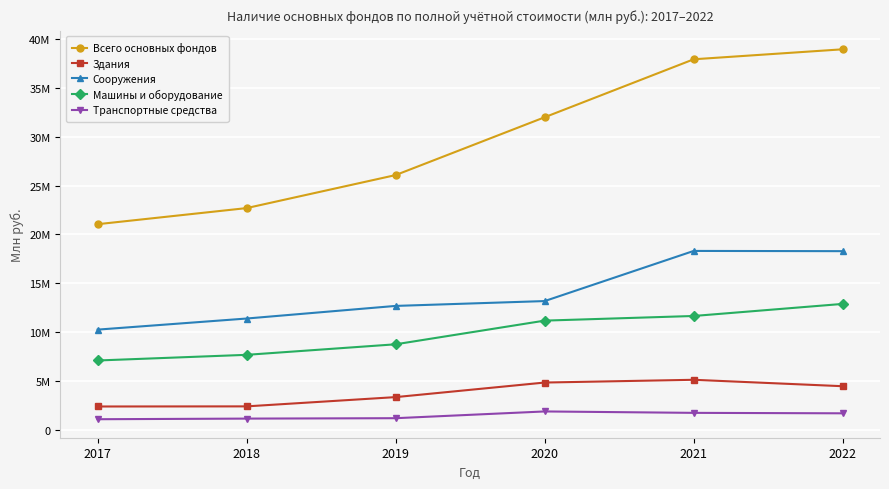

True or false: Здания and Машины и оборудование cross at least once.

False